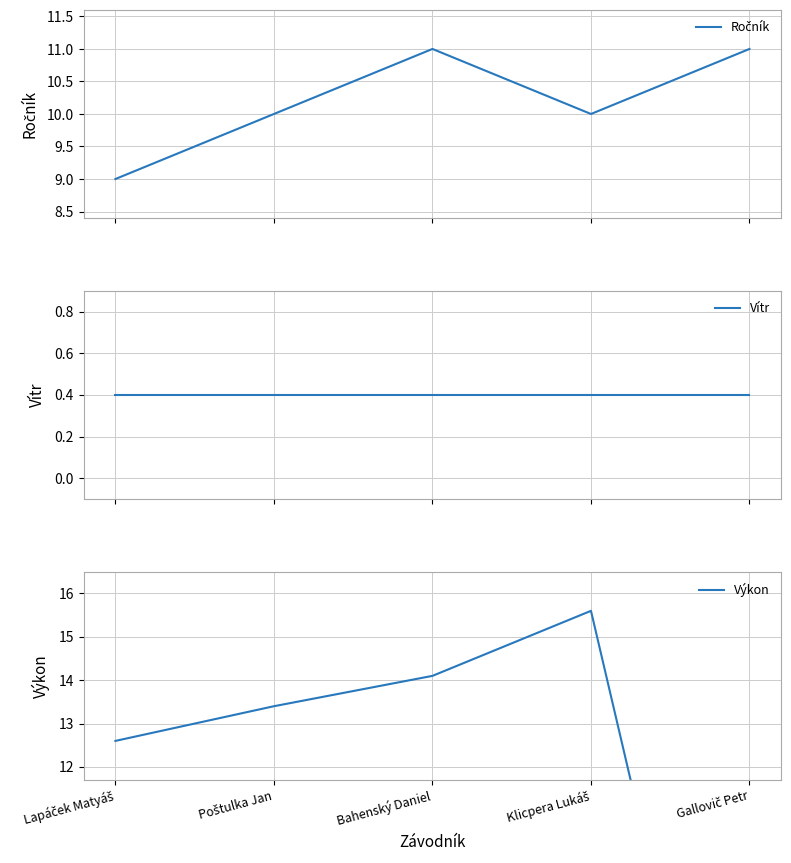

How many series are shown in this chart?

3